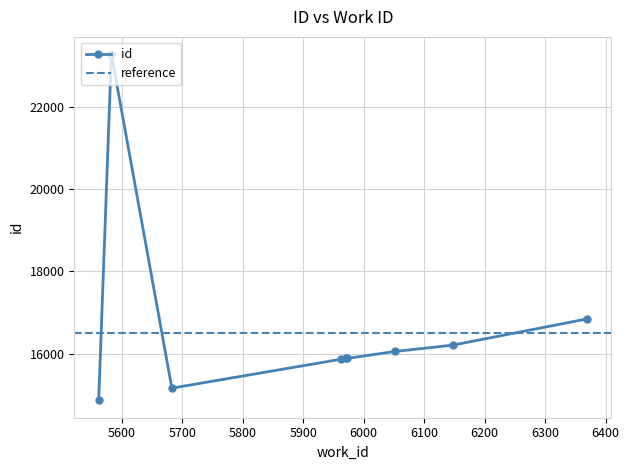

Reading left to right, list all the values displayed in this chart.

5562=14861	5683=15159	5963=15863	5971=15880	5973=15882	6052=16051	6147=16204	6369=16841	5583=23277